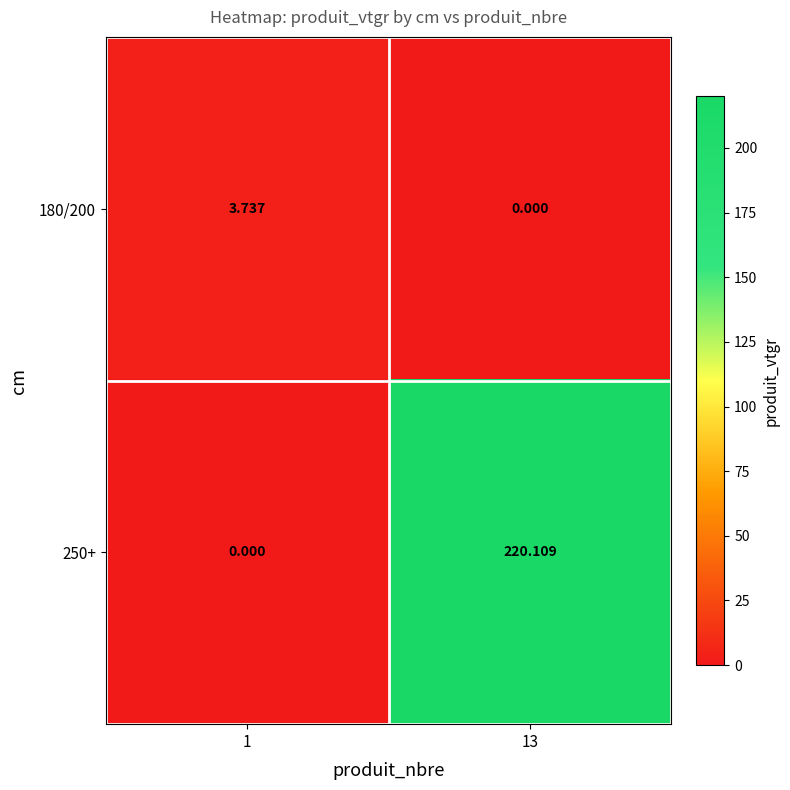

Is the value of 250+ at 13 greater than the value of 180/200 at 13?

Yes